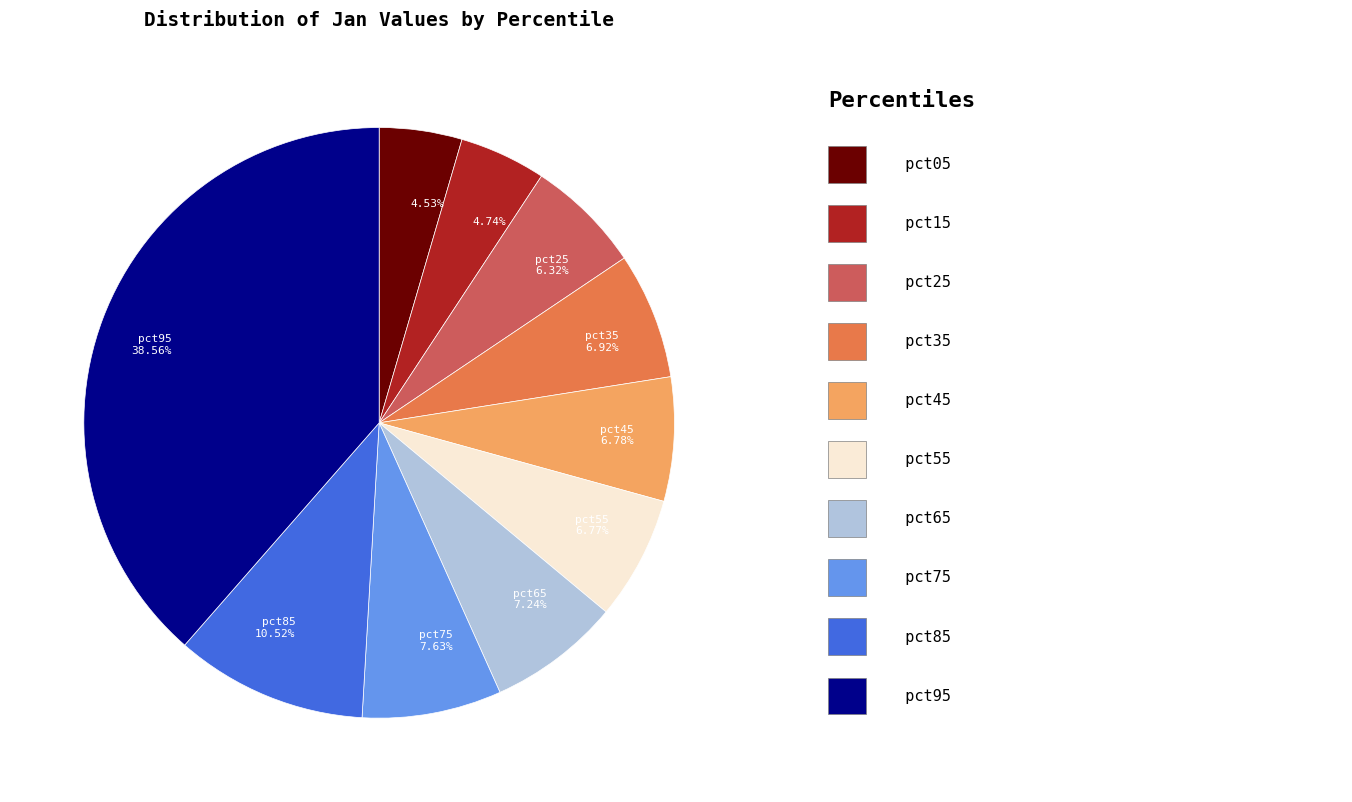

Is there any slice that represents more than half of the pie?

No